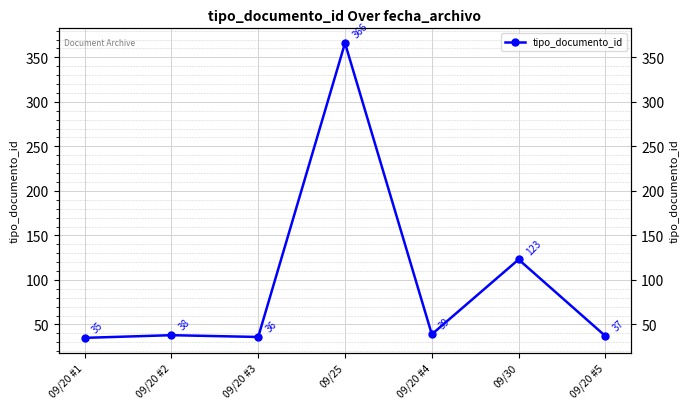

What is the difference between the maximum and minimum values?

331